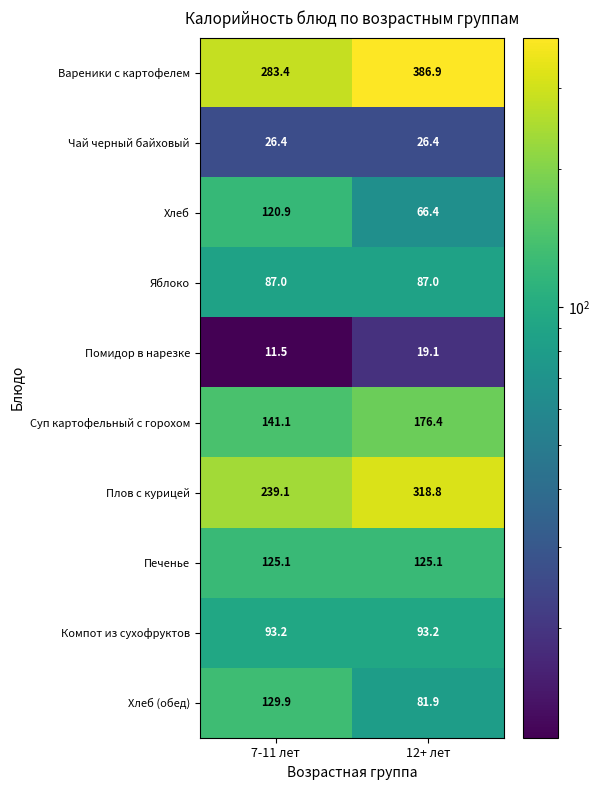

At which category is the sum across all series the highest?

12+ лет